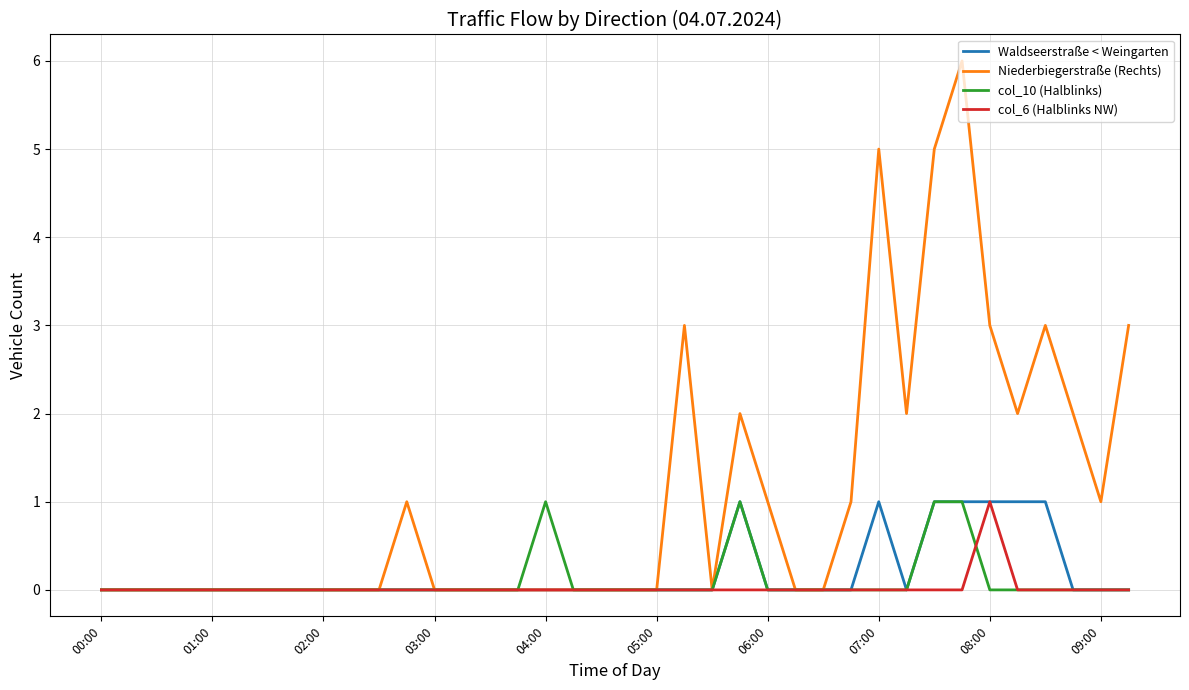

What is the highest value of the Niederbiegerstraße (Rechts) series?

6